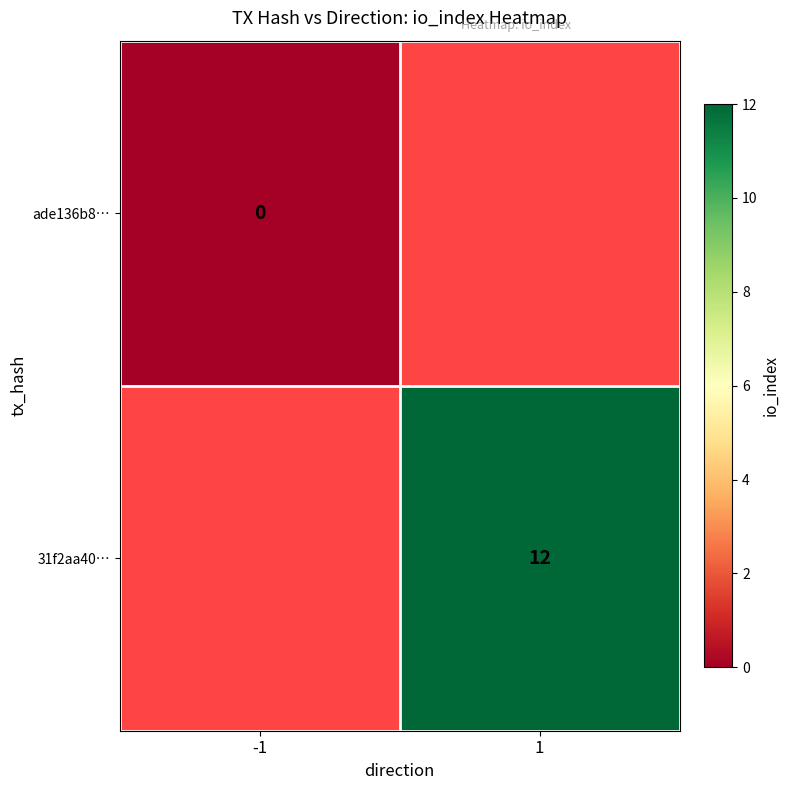

Is the value of 31f2aa40… at 1 greater than the value of ade136b8… at -1?

Yes